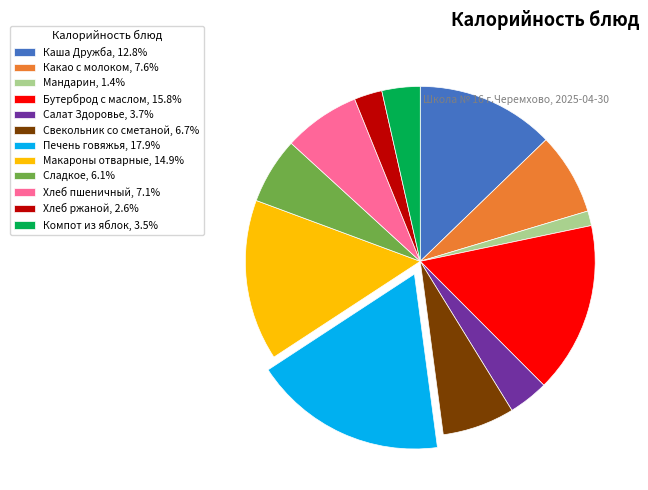

Is it true that Хлеб пшеничный is 7% of the pie?

True